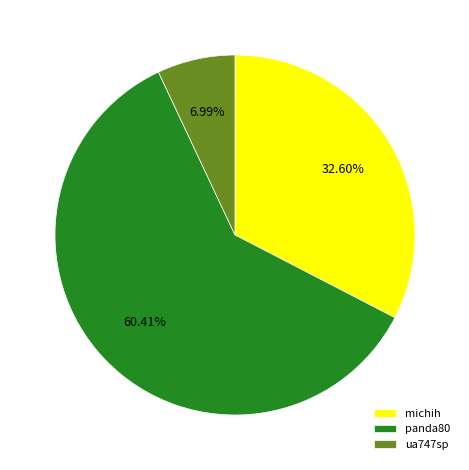

What percentage do ua747sp and michih together represent?

39.6%